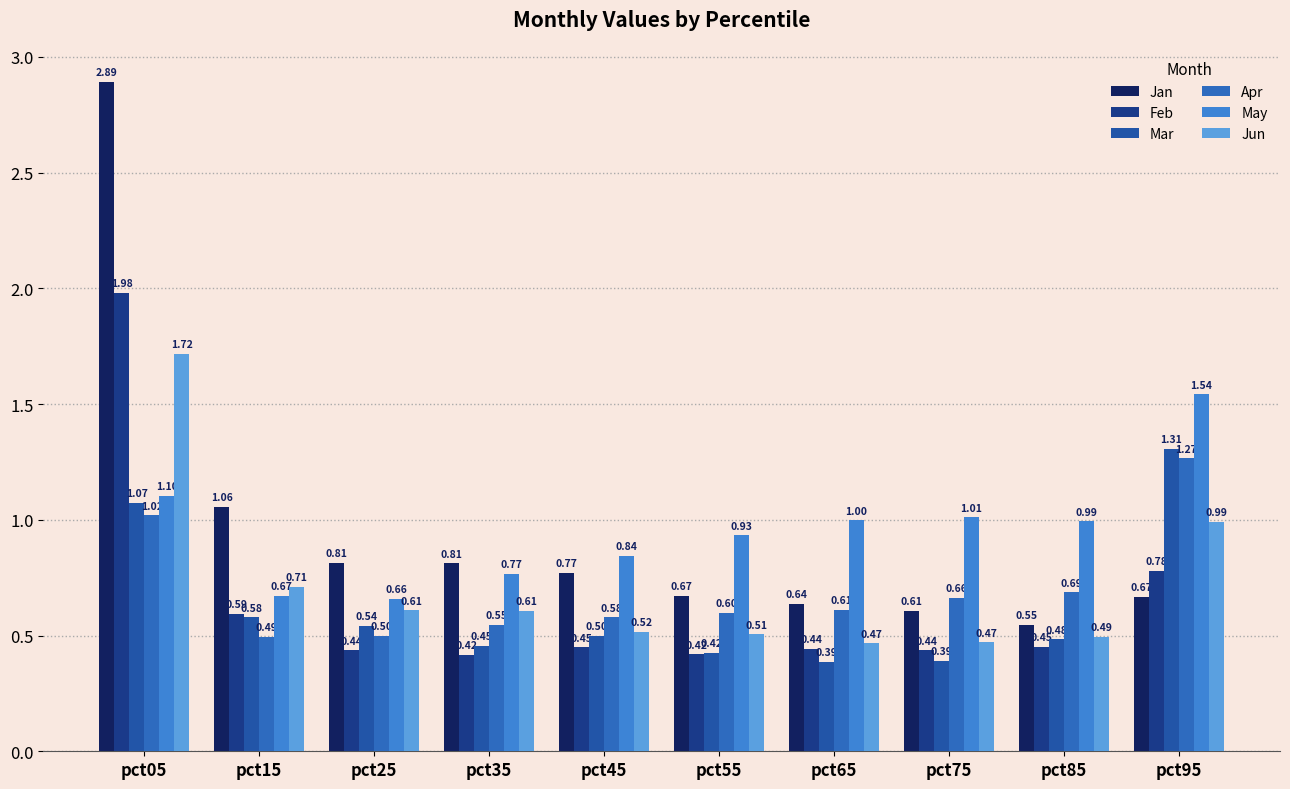

What are all the series names shown in the legend?

Jan, Feb, Mar, Apr, May, Jun